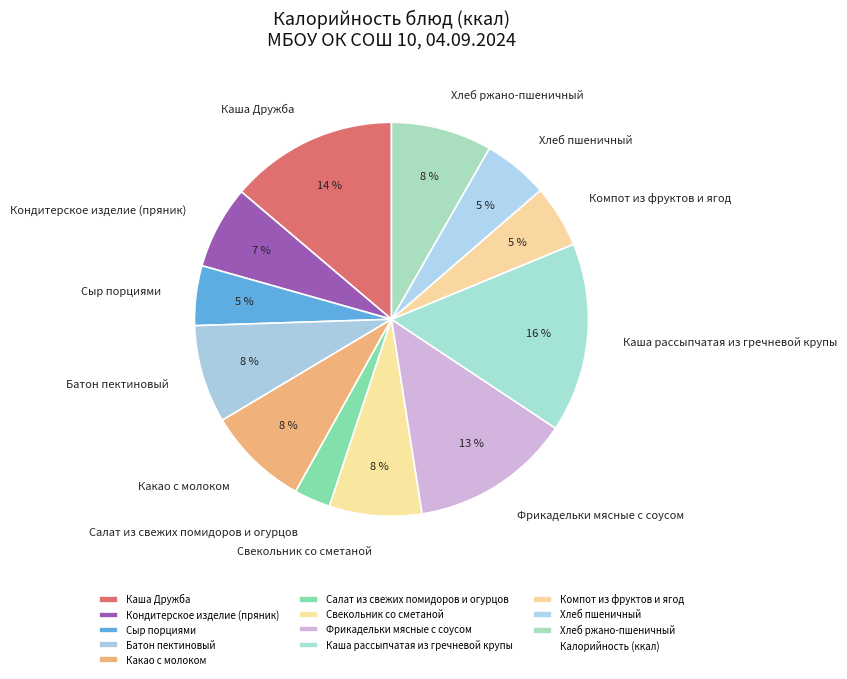

What is the largest slice in the pie chart?

Каша рассыпчатая из гречневой крупы